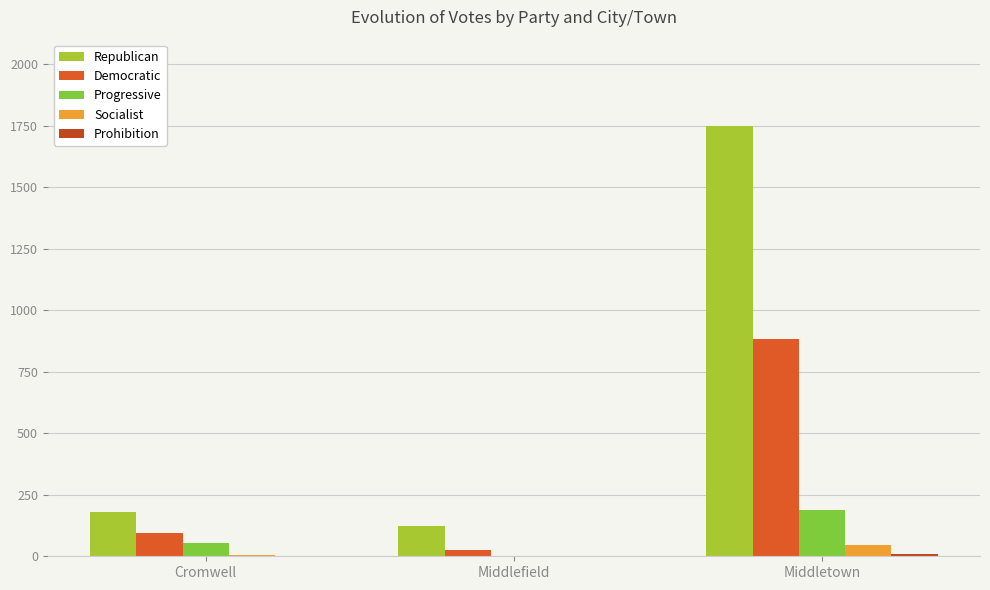

Rank the categories by Prohibition value from highest to lowest.

Middletown, Middlefield, Cromwell